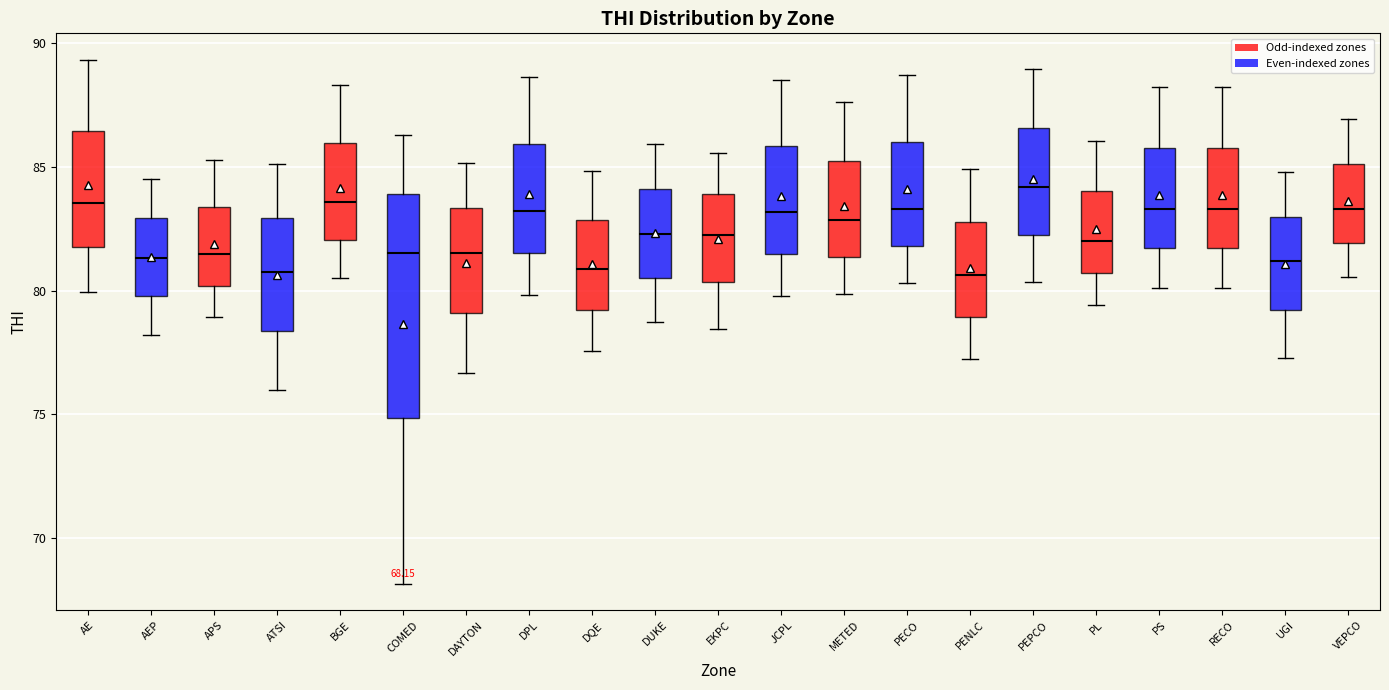

Comparing the boxes themselves (not the whiskers), which one is the tallest?

COMED